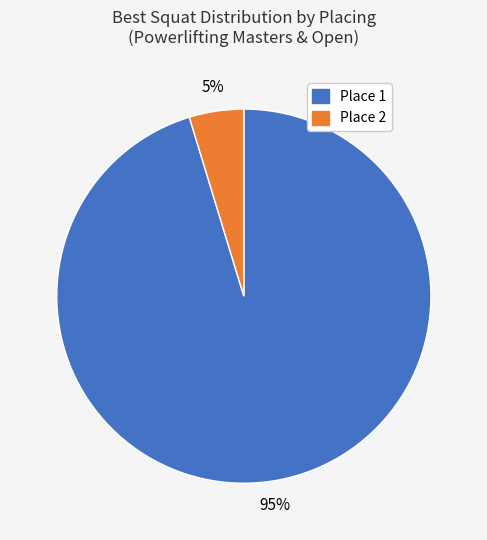

To the nearest percent, what is the average slice percentage?

50%